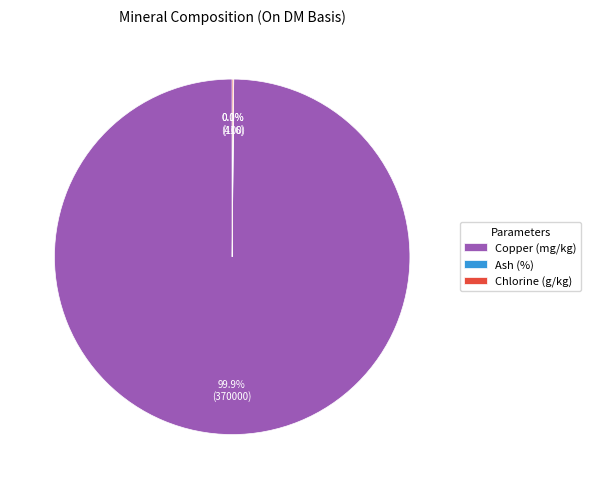

Which slice is the largest?

Copper (mg/kg)